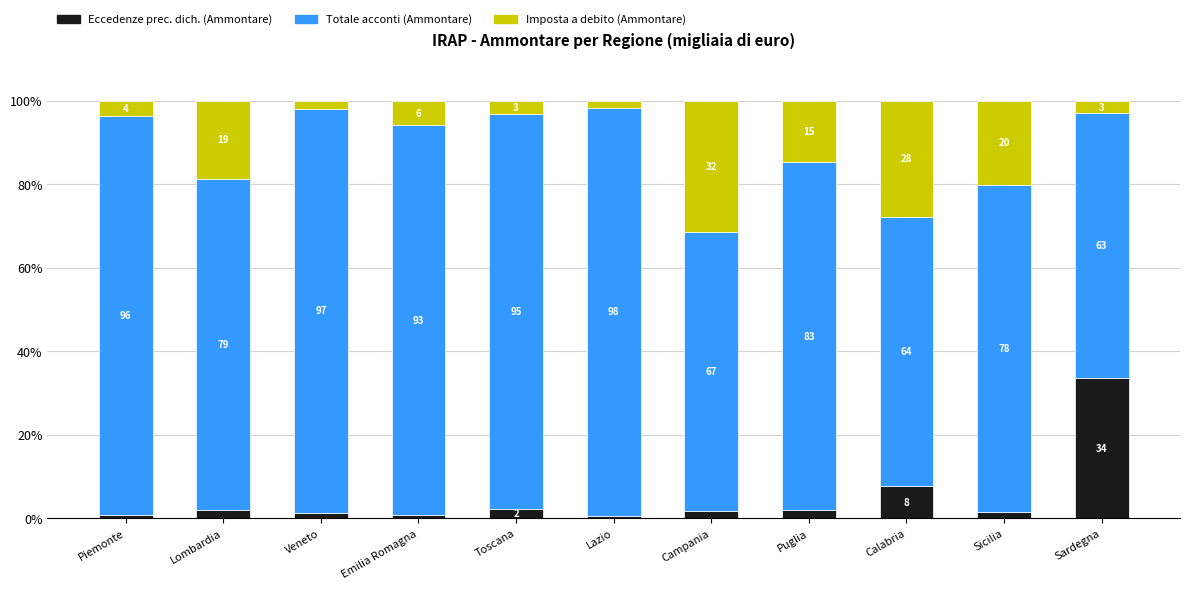

Where is Eccedenze prec. dich. (Ammontare) nearest to the value 17?

Calabria